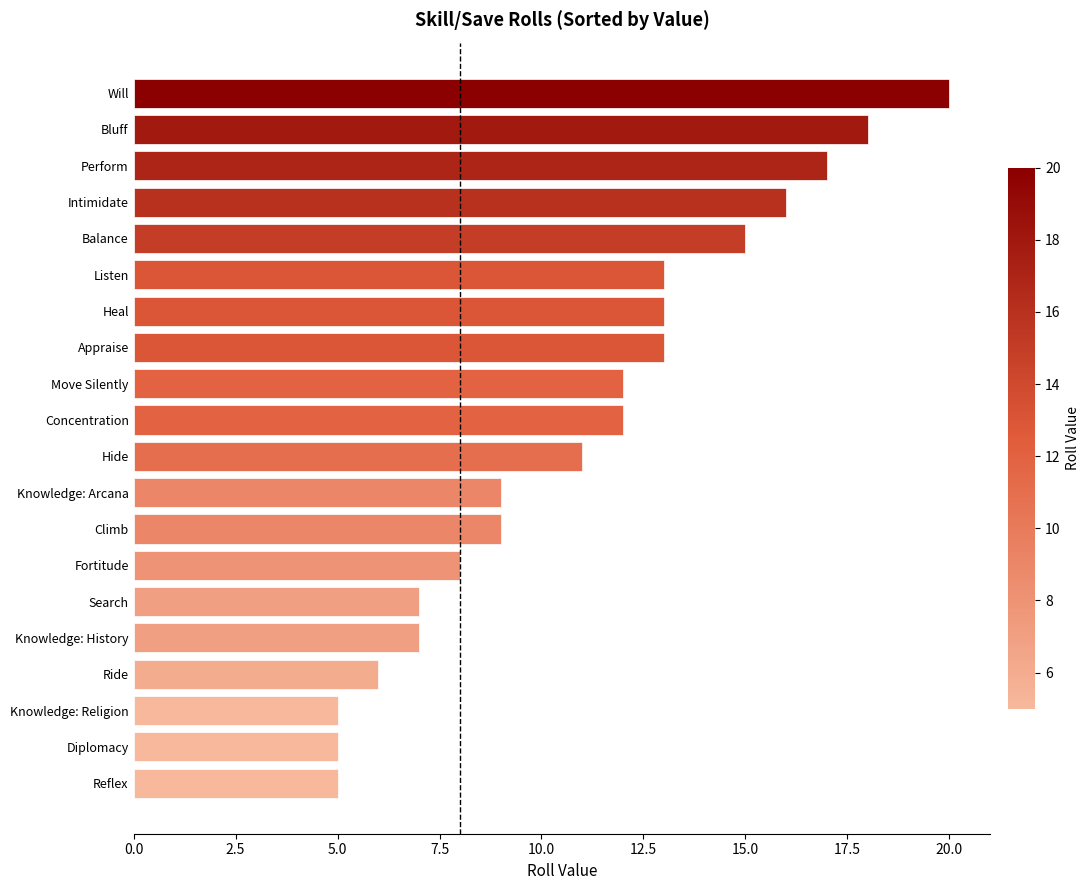

True or false: the data shows 6 at Ride.

True